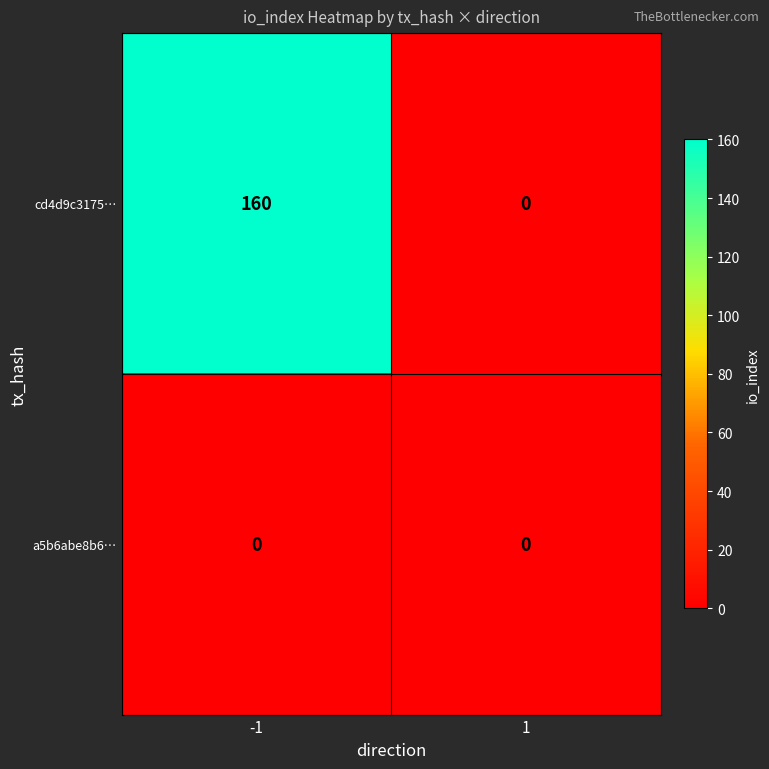

What is the spread (max minus min) of values at -1?

160